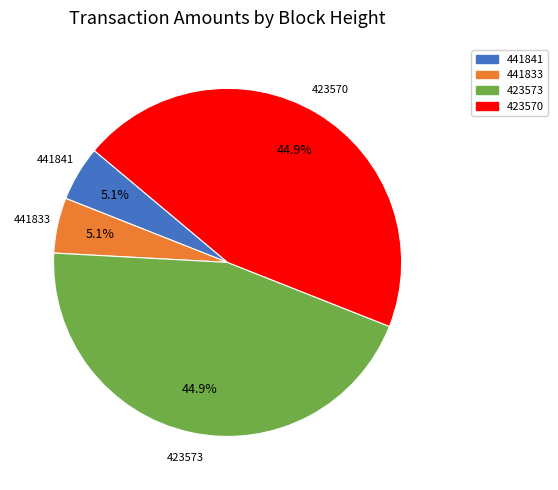

Does 423573 represent more than half of the total?

No